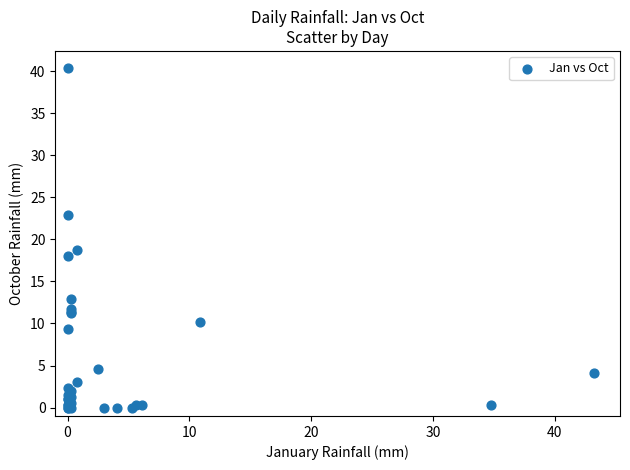

What Y value in the scatter plot is closest to 20?

18.8